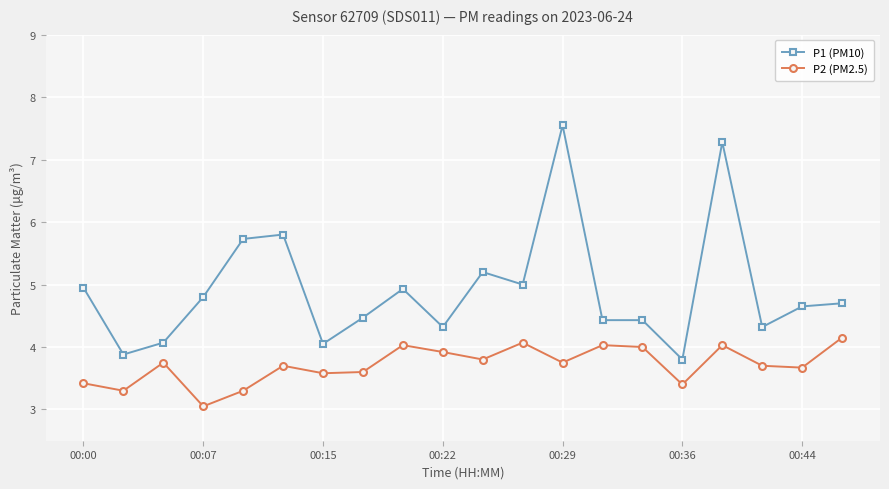

List the series in order of their overall mean, highest first.

P1 (PM10), P2 (PM2.5)